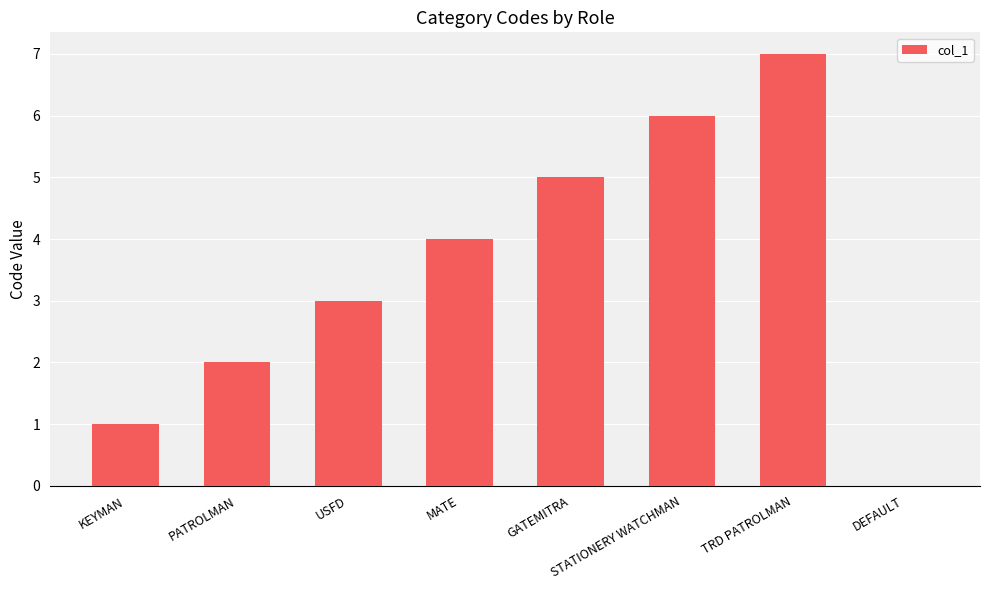

What is the sum of all values?

28